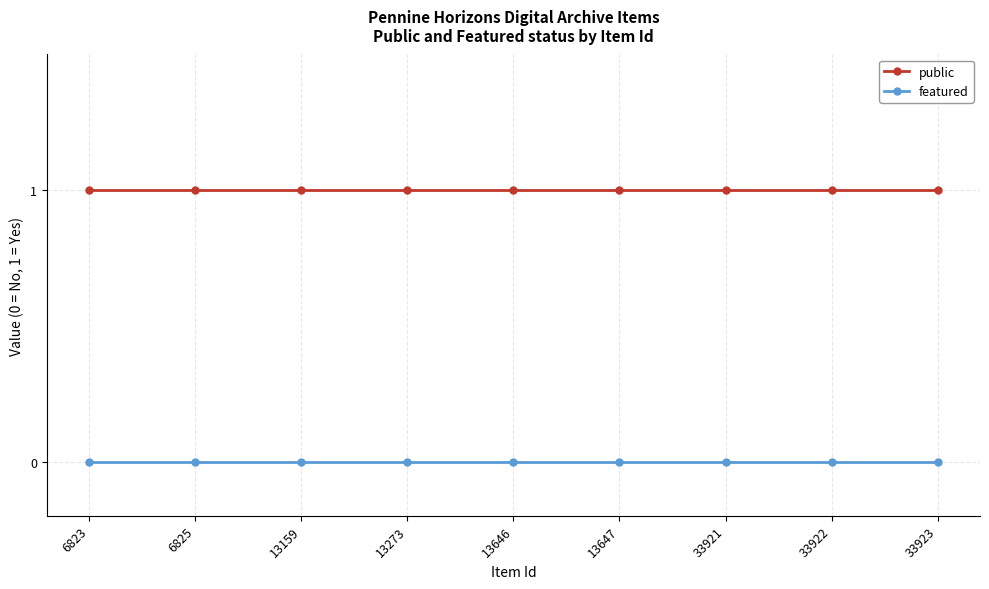

Count the number of data series in this chart.

2